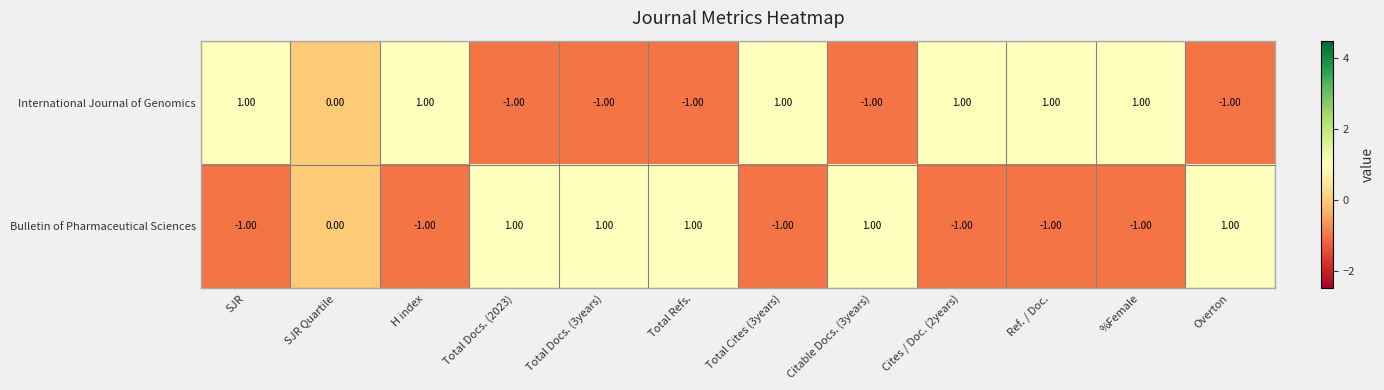

Which series has the largest total across all categories?

International Journal of Genomics